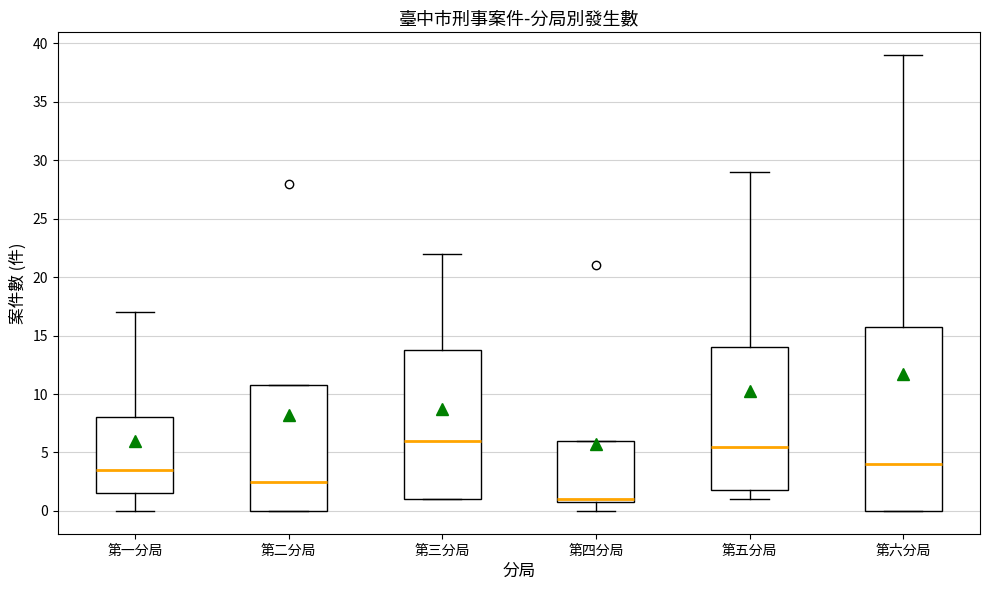

Reading left to right, read every box against the y-axis: the position of its median line, the range the box covers, and the ends of its whiskers. The values are not printed on the chart, so give them approximately, as read against the axis.

第一分局: median 3.5, box 1.5 to 8.0, whiskers 0.0 to 17.0
第二分局: median 2.5, box 0.0 to 11.0, whiskers 0.0 to 11.0
第三分局: median 6.0, box 1.0 to 14.0, whiskers 1.0 to 22.0
第四分局: median 1.0 (just above the box's lower edge), box 1.0 to 6.0, whiskers 0.0 to 6.0
第五分局: median 5.5, box 2.0 to 14.0, whiskers 1.0 to 29.0
第六分局: median 4.0, box 0.0 to 16.0, whiskers 0.0 to 39.0